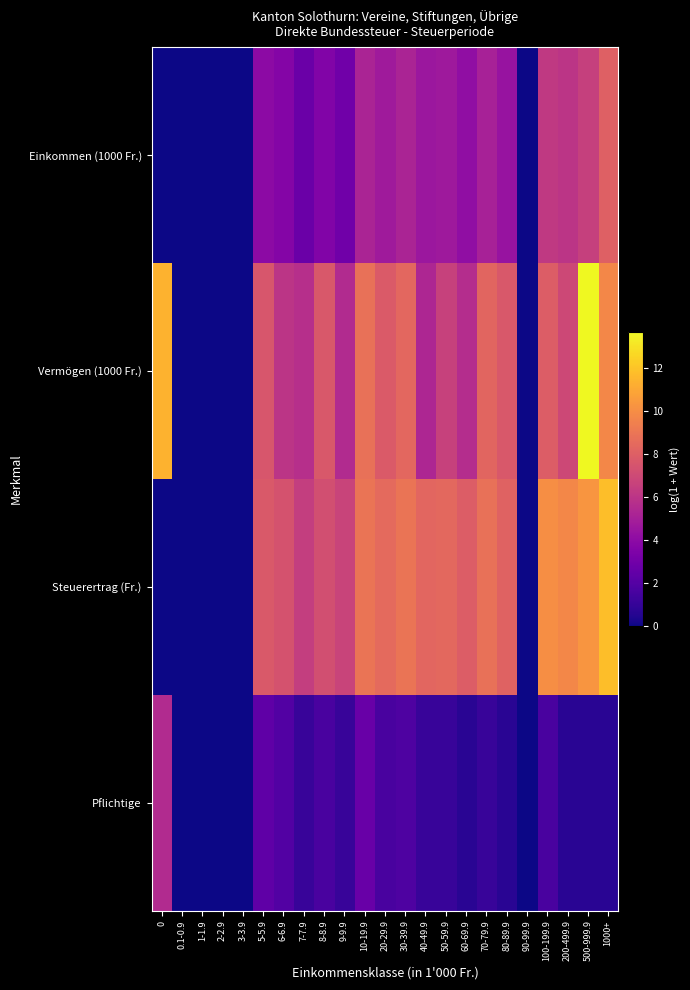

Rank the series at 30-39.9 from lowest to highest value.

Pflichtige, Einkommen (1000 Fr.), Vermögen (1000 Fr.), Steuerertrag (Fr.)